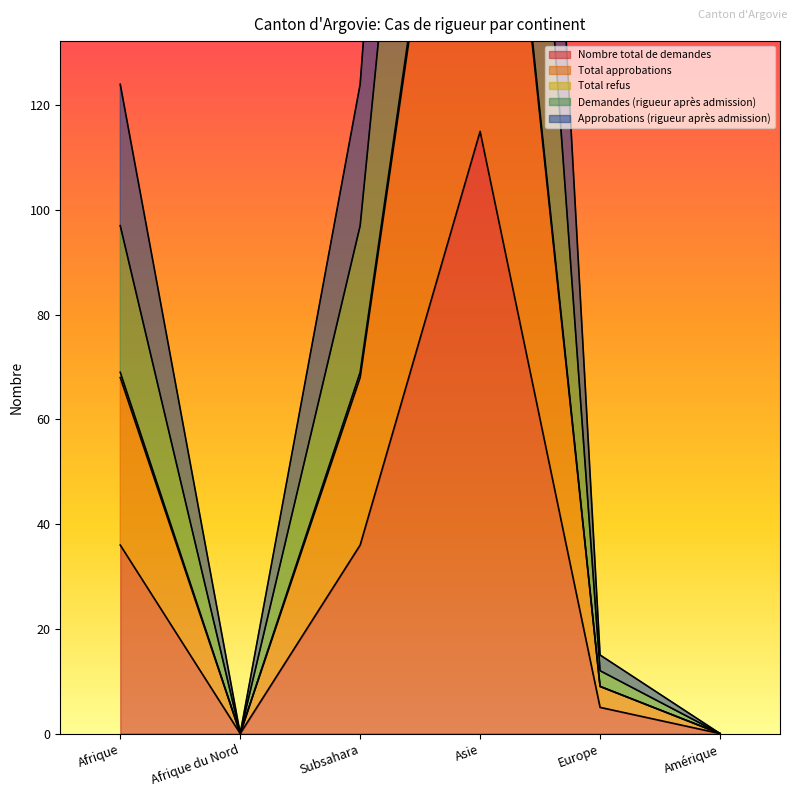

Which category has the highest value in the Nombre total de demandes series?

Asie